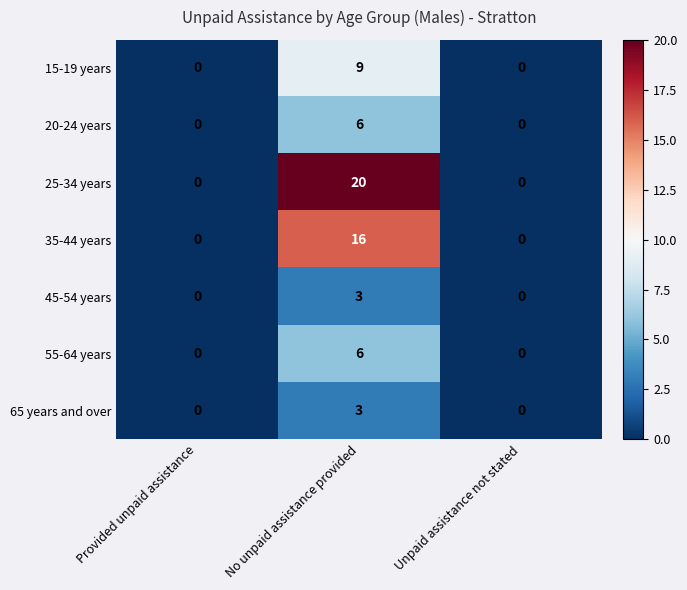

What is the highest value of the 55-64 years series?

6